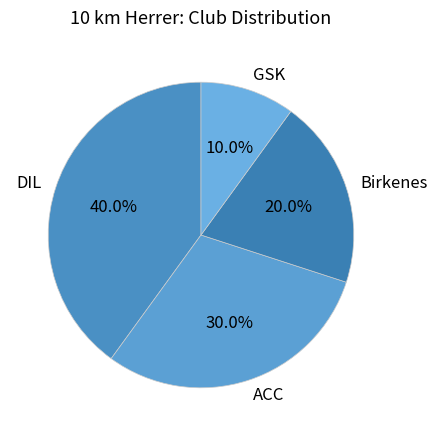

To the nearest percent, what portion does Birkenes represent?

20%